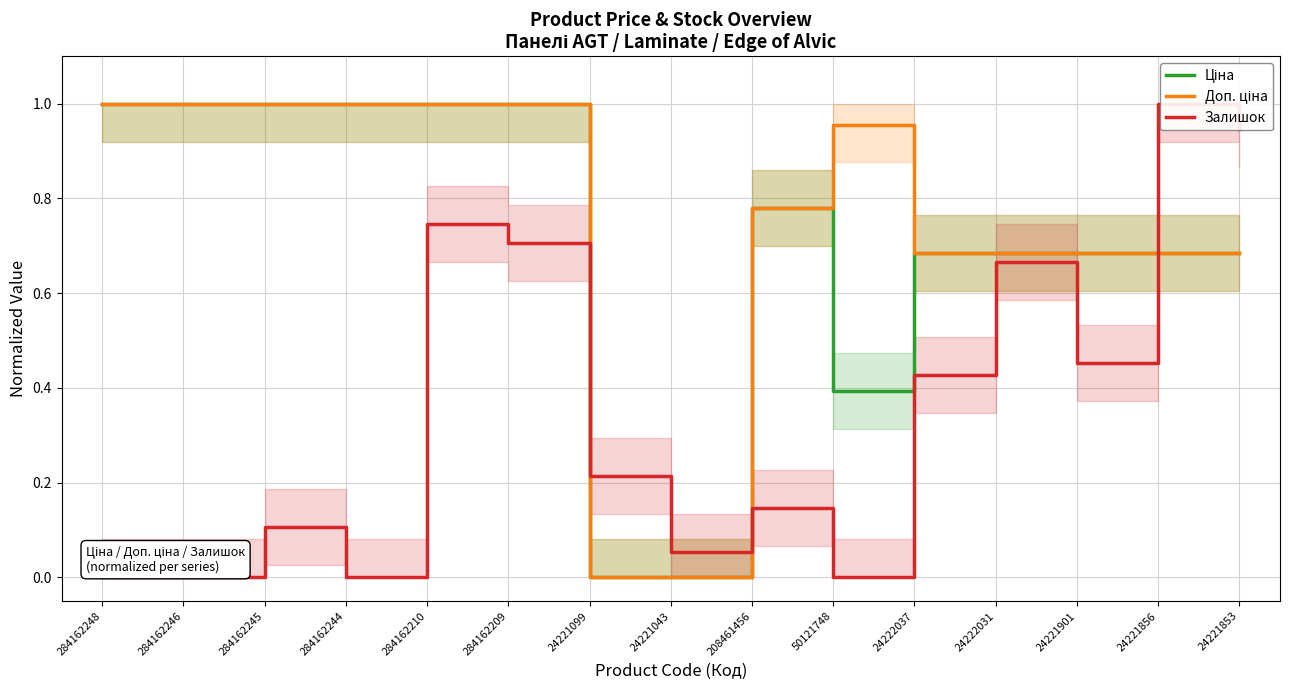

Is it true that Ціна equals 1.0 at 284162244?

True